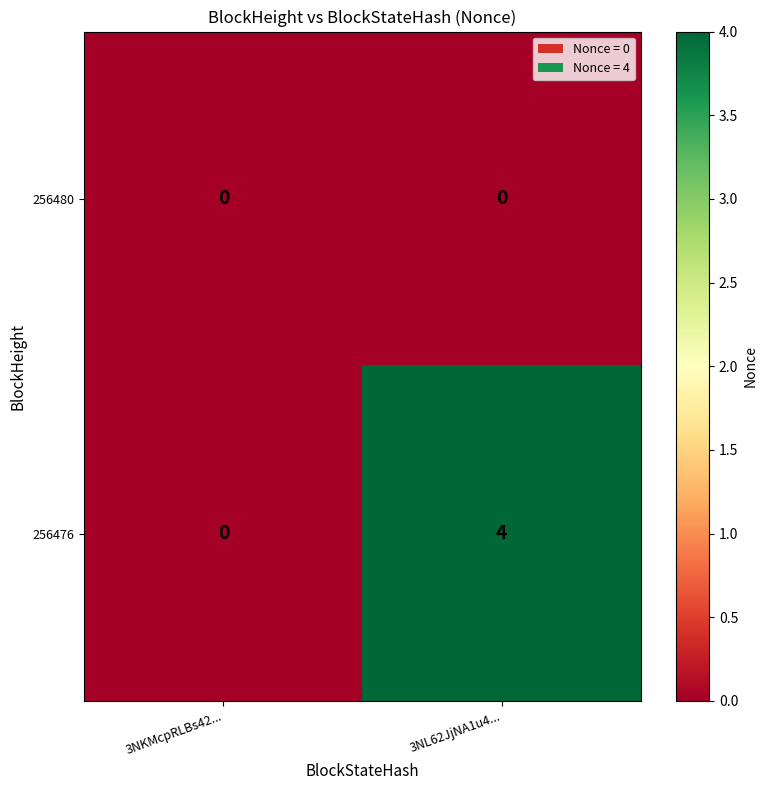

Reading left to right, list all the values displayed in this chart.

256480: 3NKMcpRLBs42...=0	3NL62JjNA1u4...=0
256476: 3NKMcpRLBs42...=0	3NL62JjNA1u4...=4